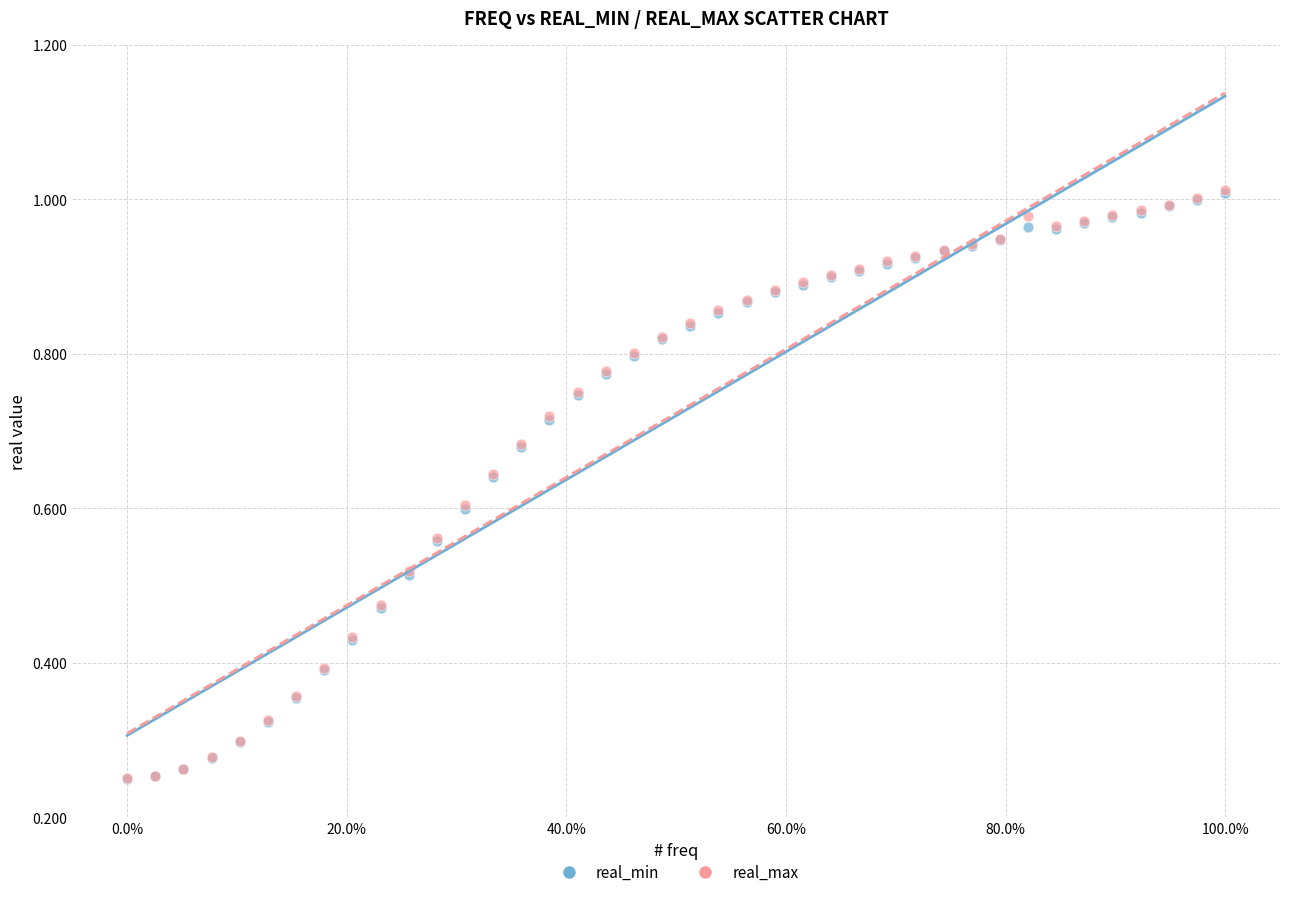

Which series has the widest spread of Y values?

real_max